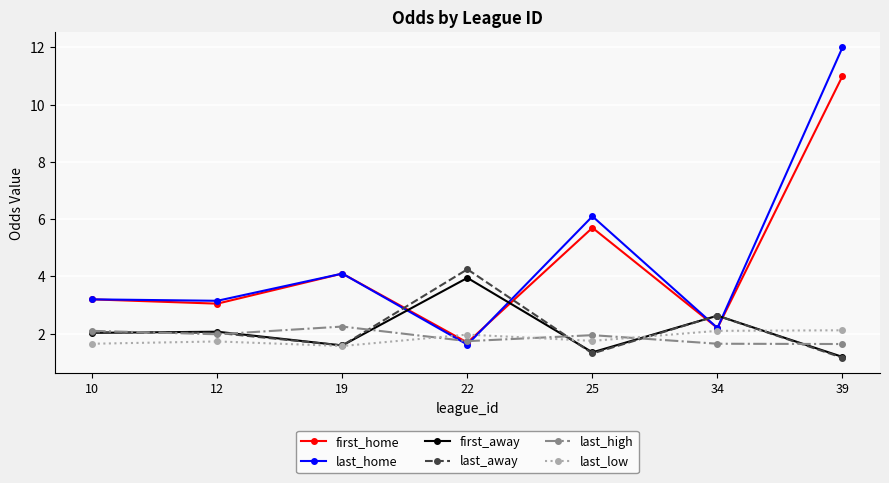

What is the greatest value displayed?

12.0